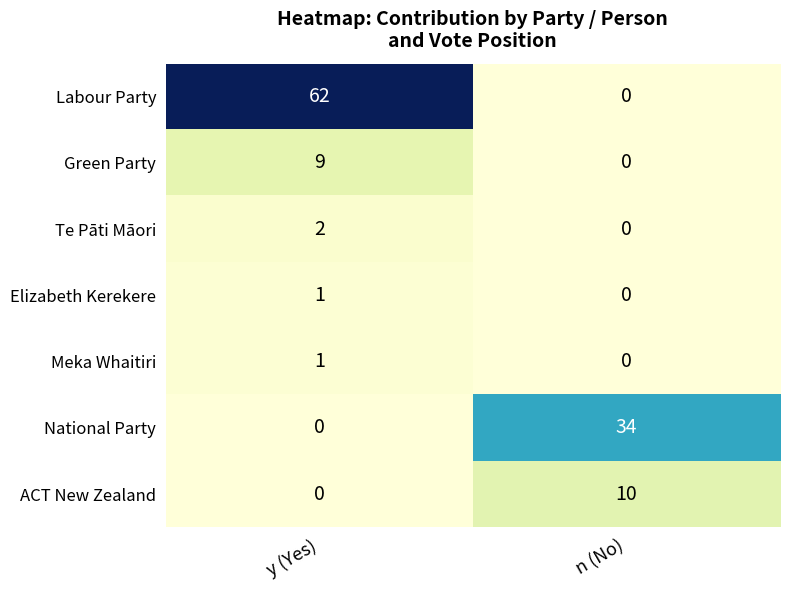

Reading left to right, list all the values displayed in this chart.

Labour Party: y (Yes)=62	n (No)=0
Green Party: y (Yes)=9	n (No)=0
Te Pāti Māori: y (Yes)=2	n (No)=0
Elizabeth Kerekere: y (Yes)=1	n (No)=0
Meka Whaitiri: y (Yes)=1	n (No)=0
National Party: y (Yes)=0	n (No)=34
ACT New Zealand: y (Yes)=0	n (No)=10